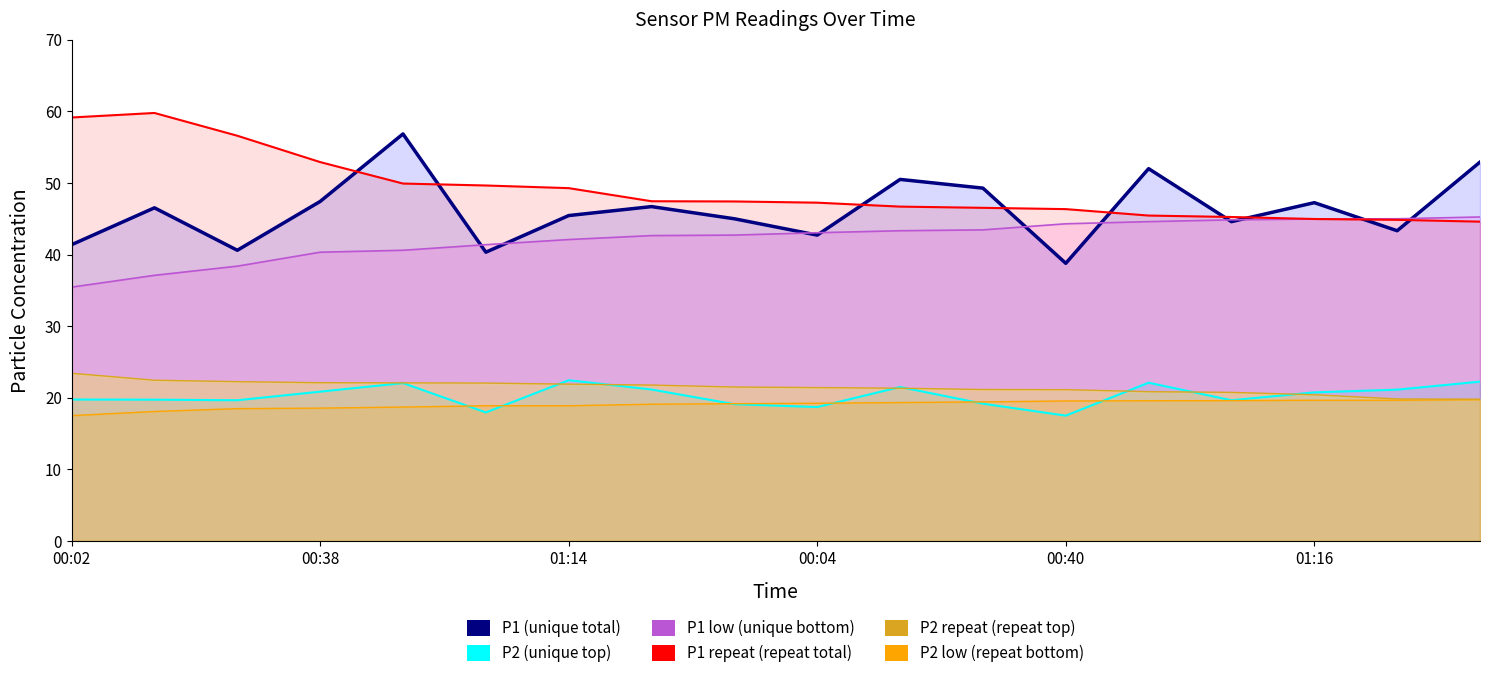

What is the difference between the maximum and minimum values in the P2 low (repeat bottom) series?

2.2